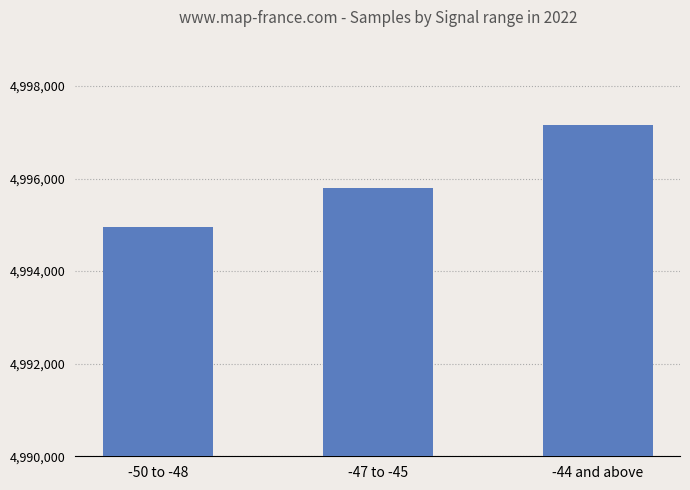

What is the label of the 1st bar from the left?

-50 to -48